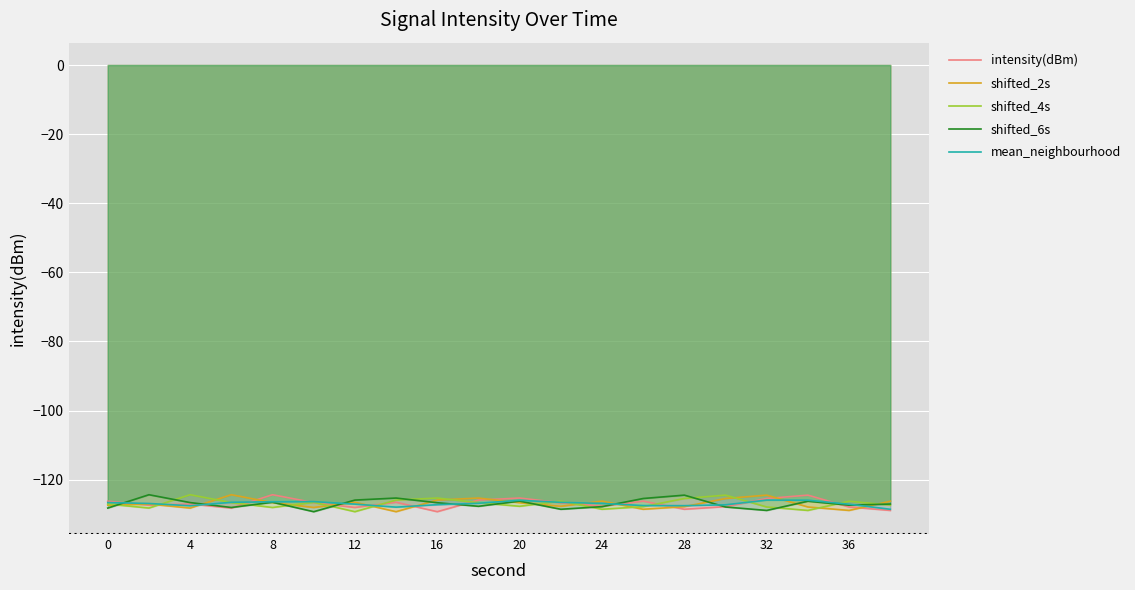

Is it true that shifted_6s equals -127.7 at 36?

True